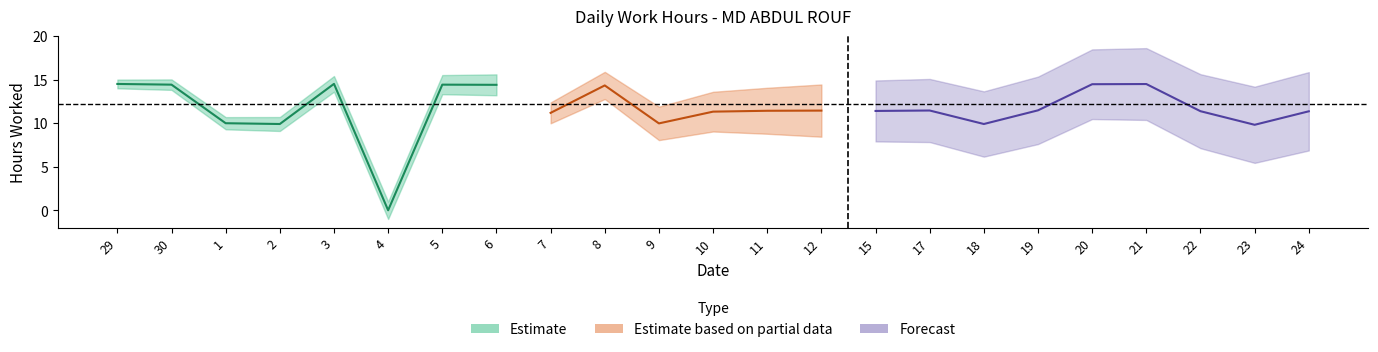

True or false: the data shows 18.8 at 12.

False